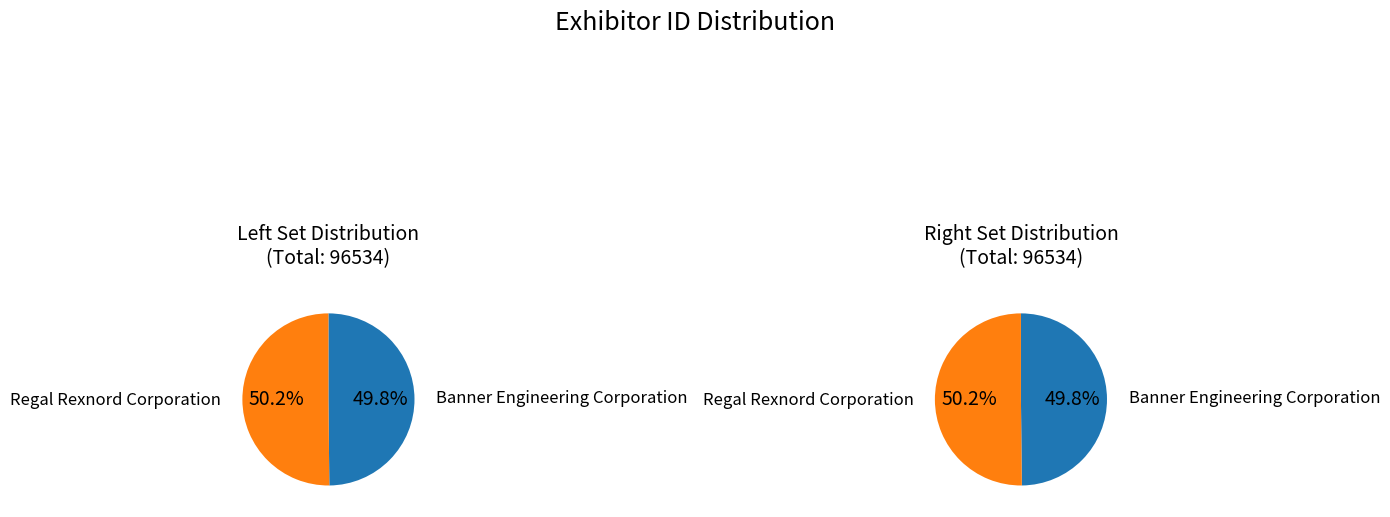

To the nearest percent, what is the combined percentage of Regal Rexnord Corporation and Banner Engineering Corporation?

100%